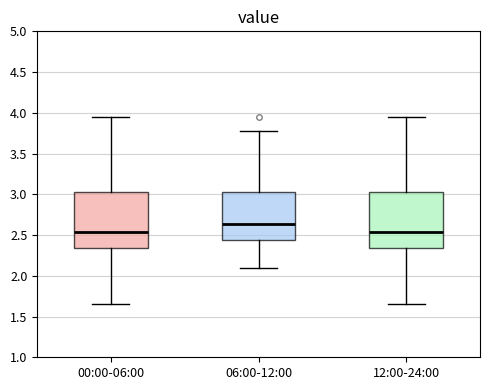

Which box's median line is the highest?

06:00-12:00